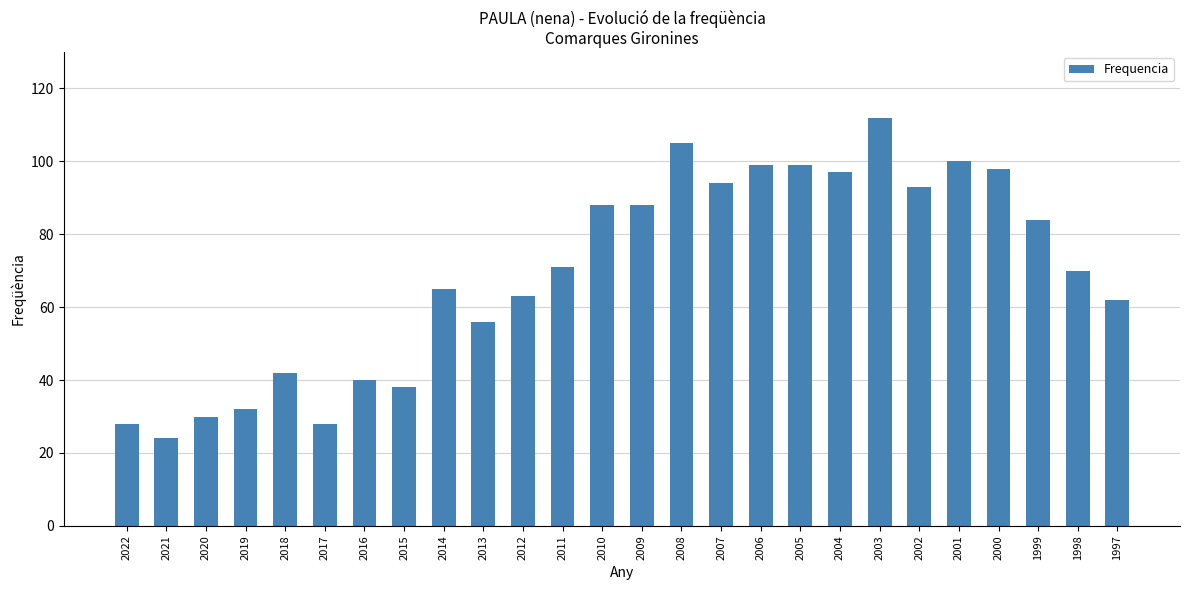

What is the maximum value shown in the chart?

112